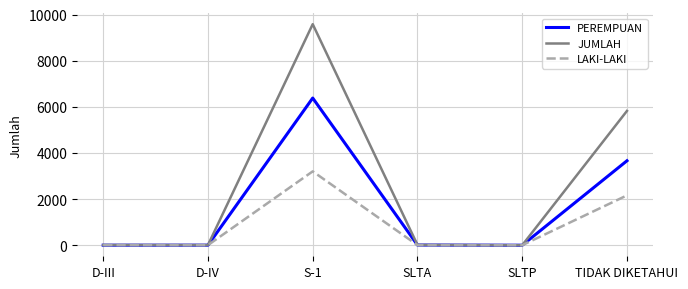

Which series has the largest range (max minus min)?

JUMLAH